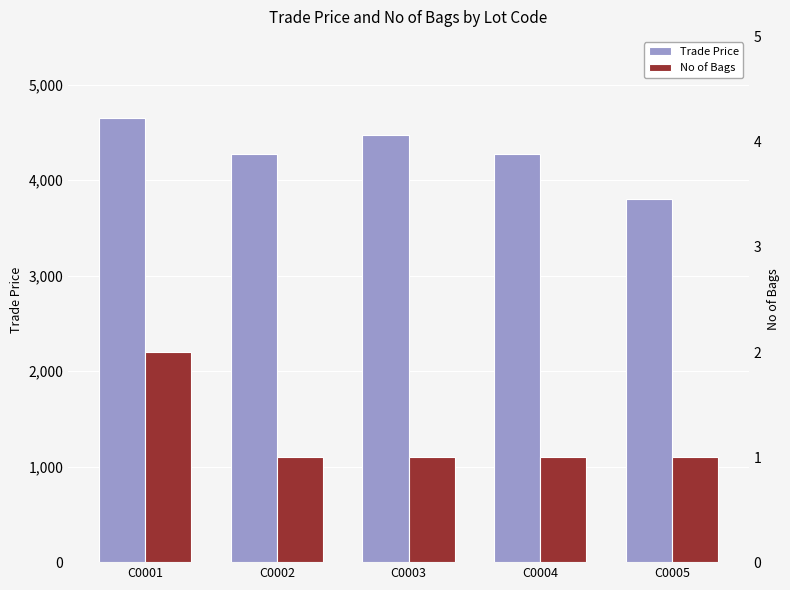

What is the total value across all series at C0002?

4271.0